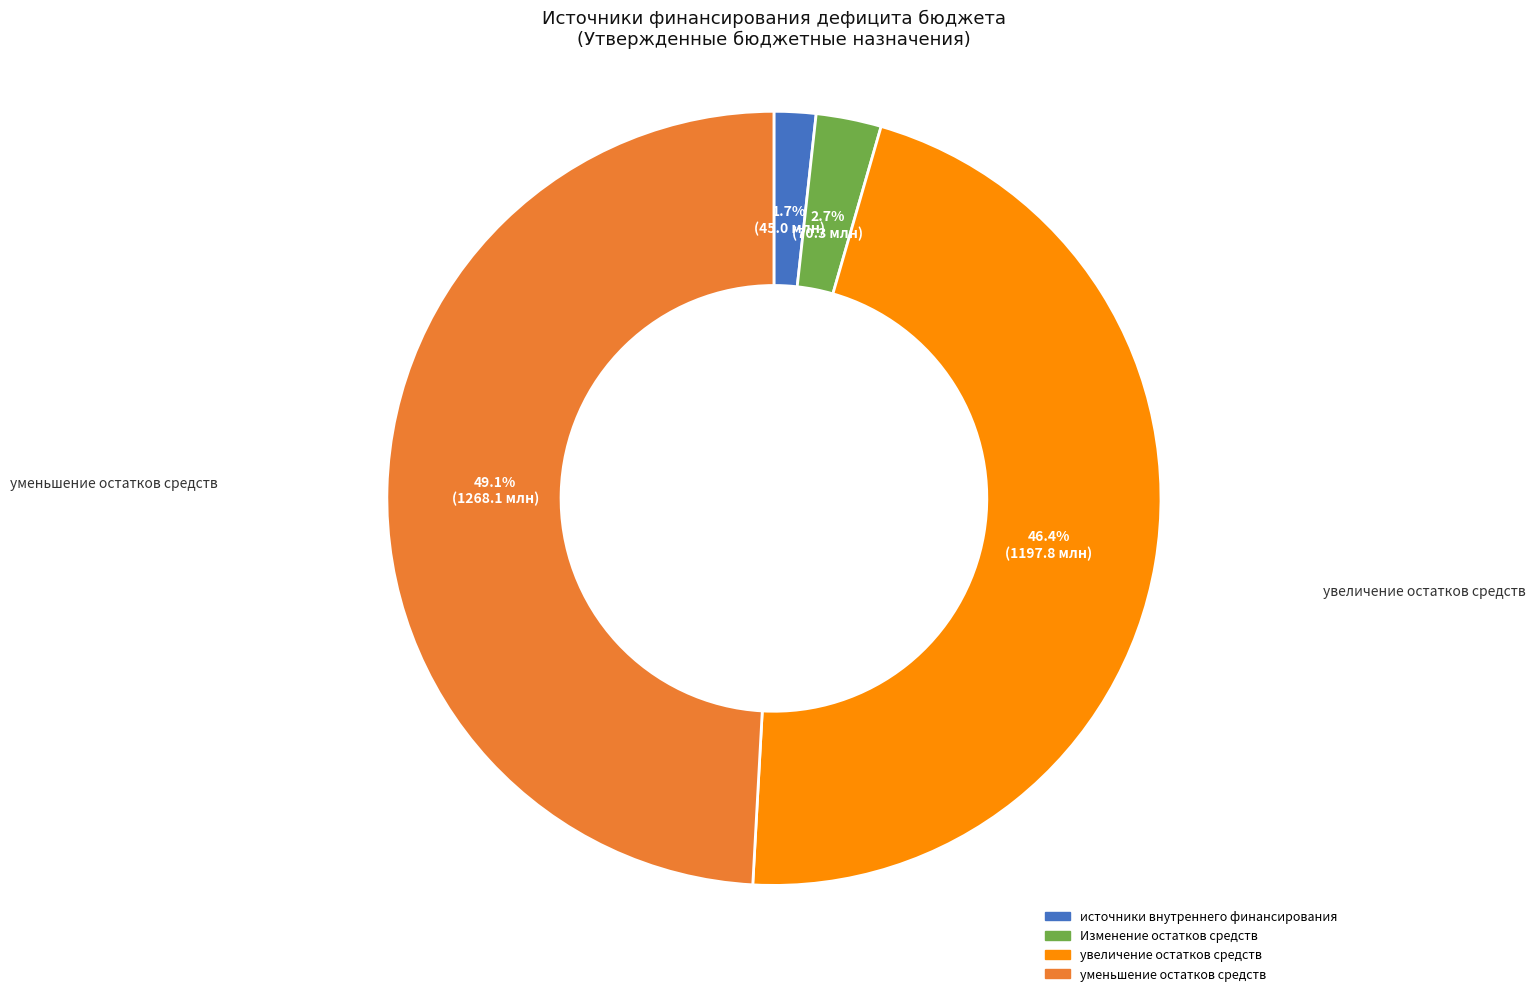

To the nearest percent, what is the combined percentage of увеличение остатков средств and уменьшение остатков средств?

96%